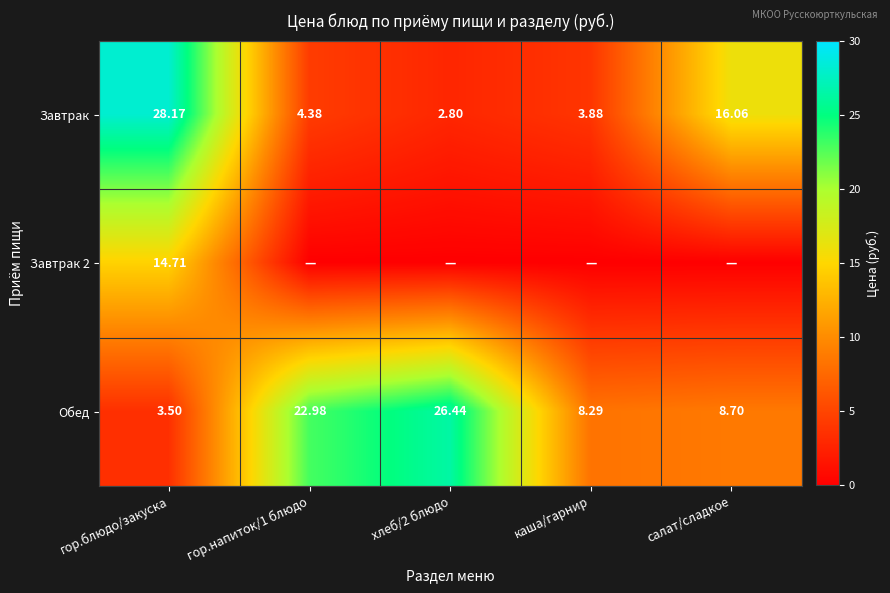

Which series changed the most between гор.напиток/1 блюдо and салат/сладкое?

Обед